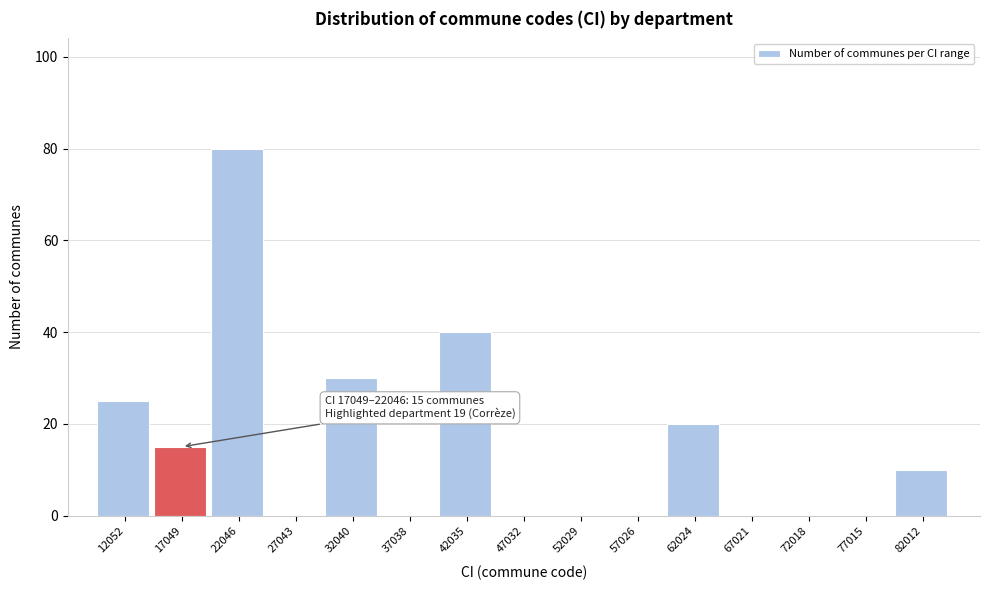

Reading left to right, what are all the values shown in this chart?

12052=25	17049=15	22046=80	27043=0	32040=30	37038=0	42035=40	47032=0	52029=0	57026=0	62024=20	67021=0	72018=0	77015=0	82012=10